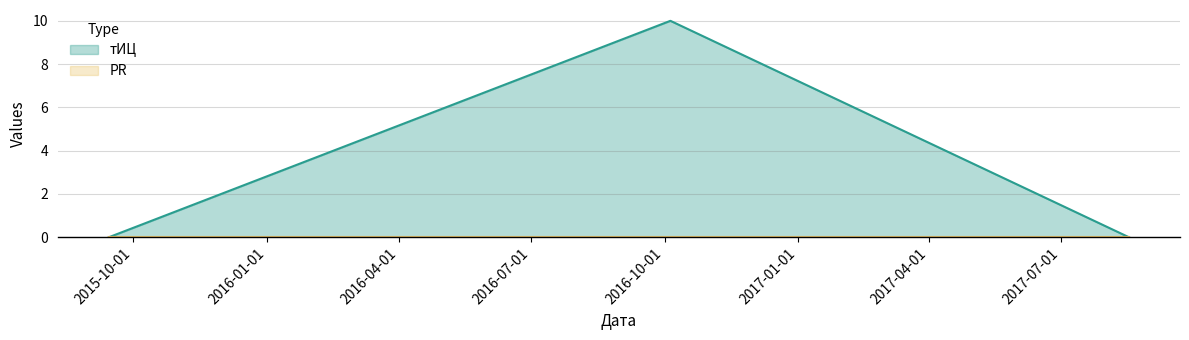

How many categories are shown in the chart?

3